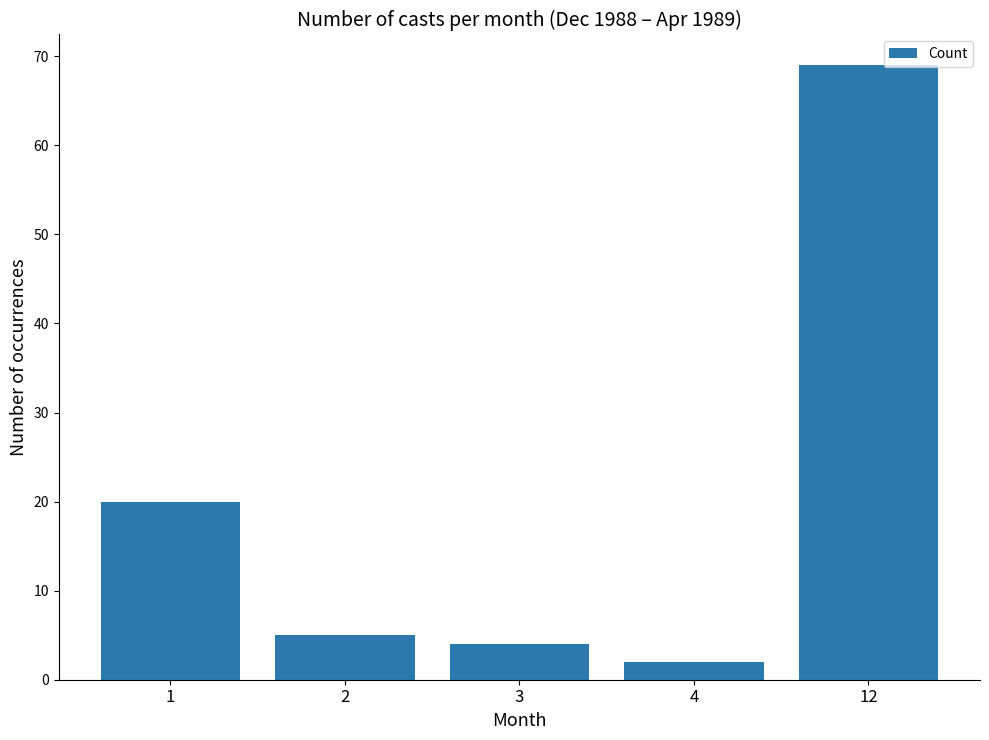

At which category does the chart reach its minimum across all series?

4